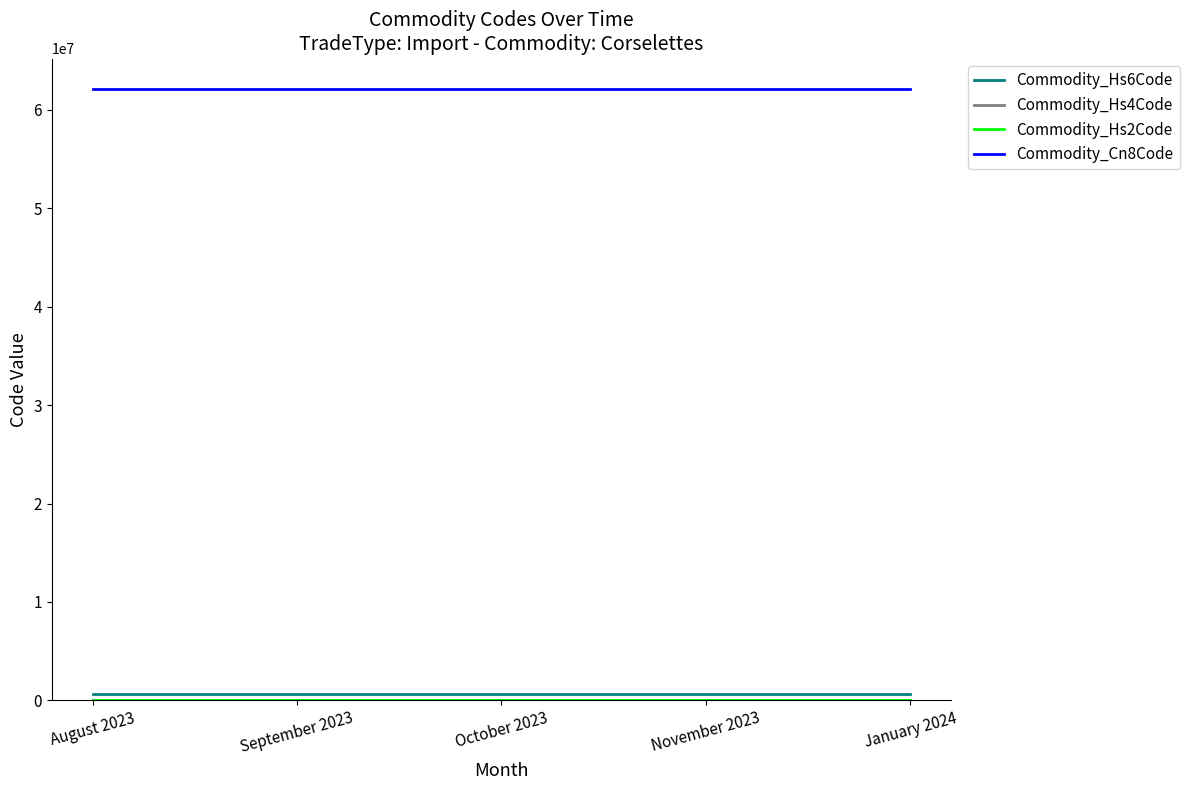

What is the maximum value shown in the chart?

62123000